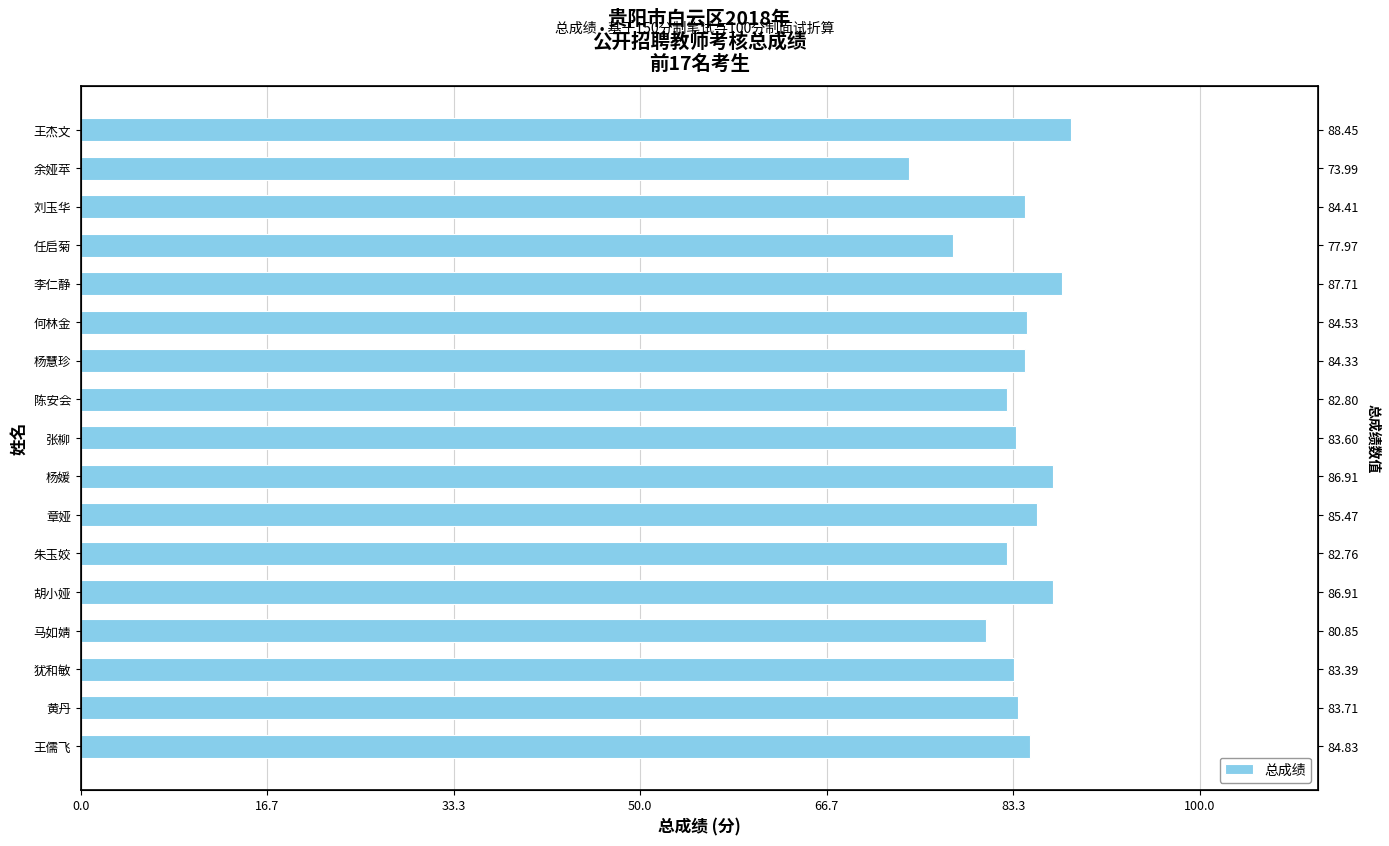

How many data points does each series have?

17